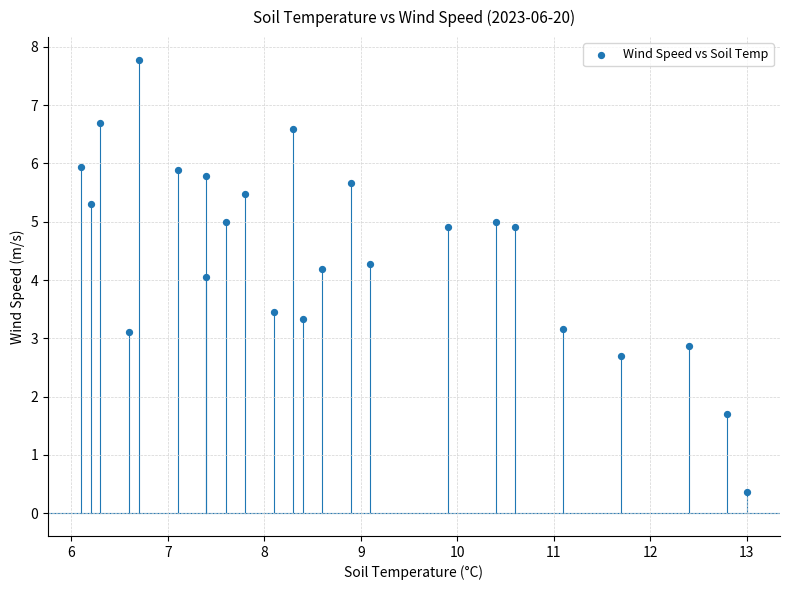

What is the range of X values (max minus min)?

6.9